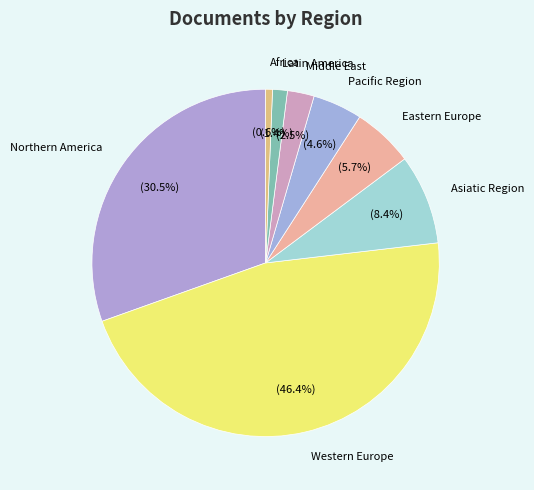

To the nearest percent, what is the difference between the largest and smallest slice percentages?

46%